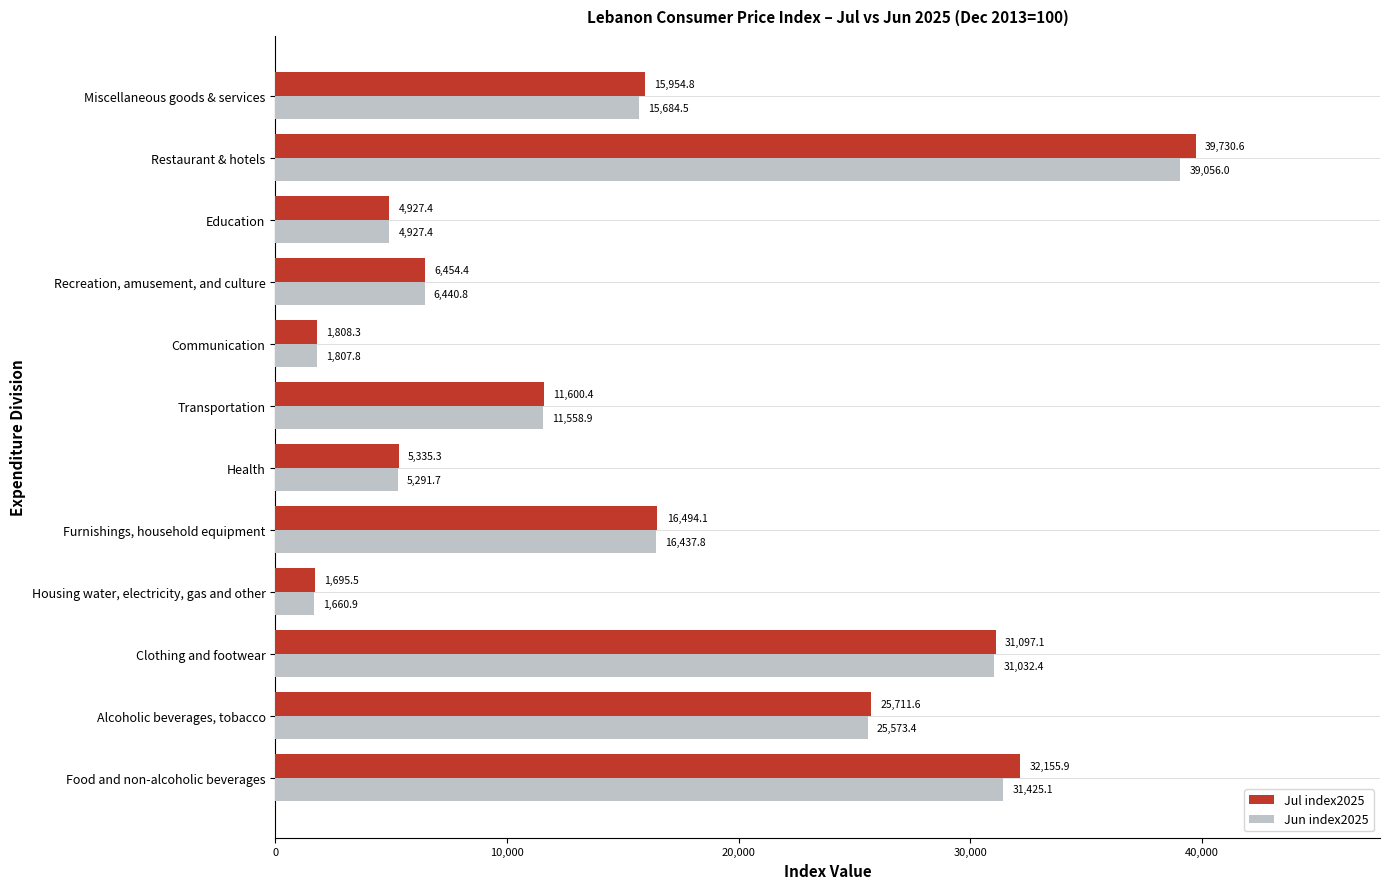

List the series in order of their overall mean, highest first.

Jul index2025, Jun index2025